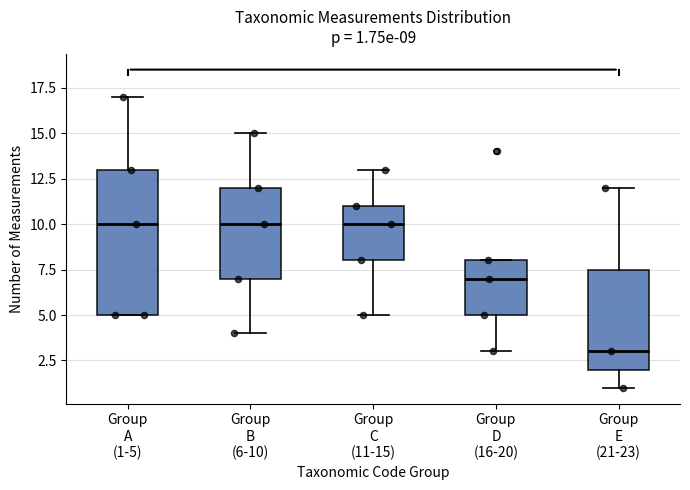

Comparing the boxes themselves (not the whiskers), which one is the tallest?

Group A (1-5)